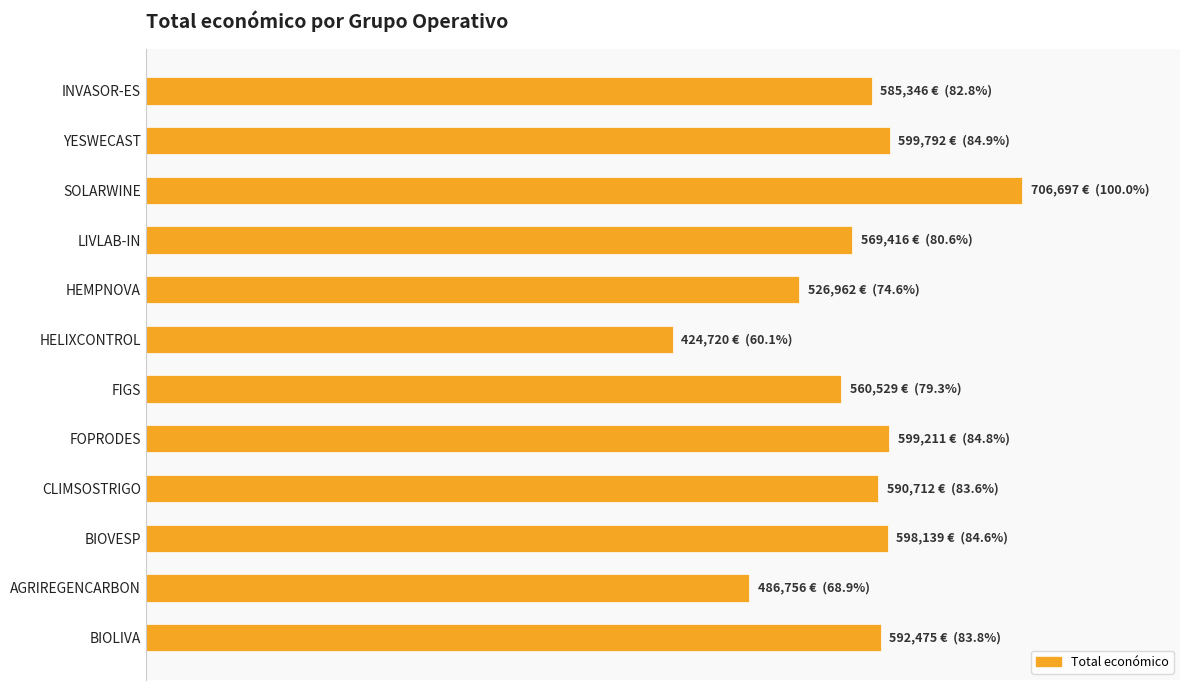

What is the smallest value displayed?

424720